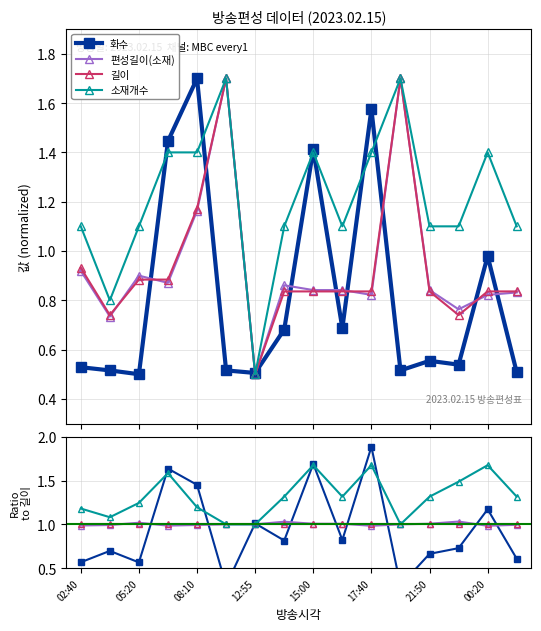

Which series has the largest total across all categories?

소재개수